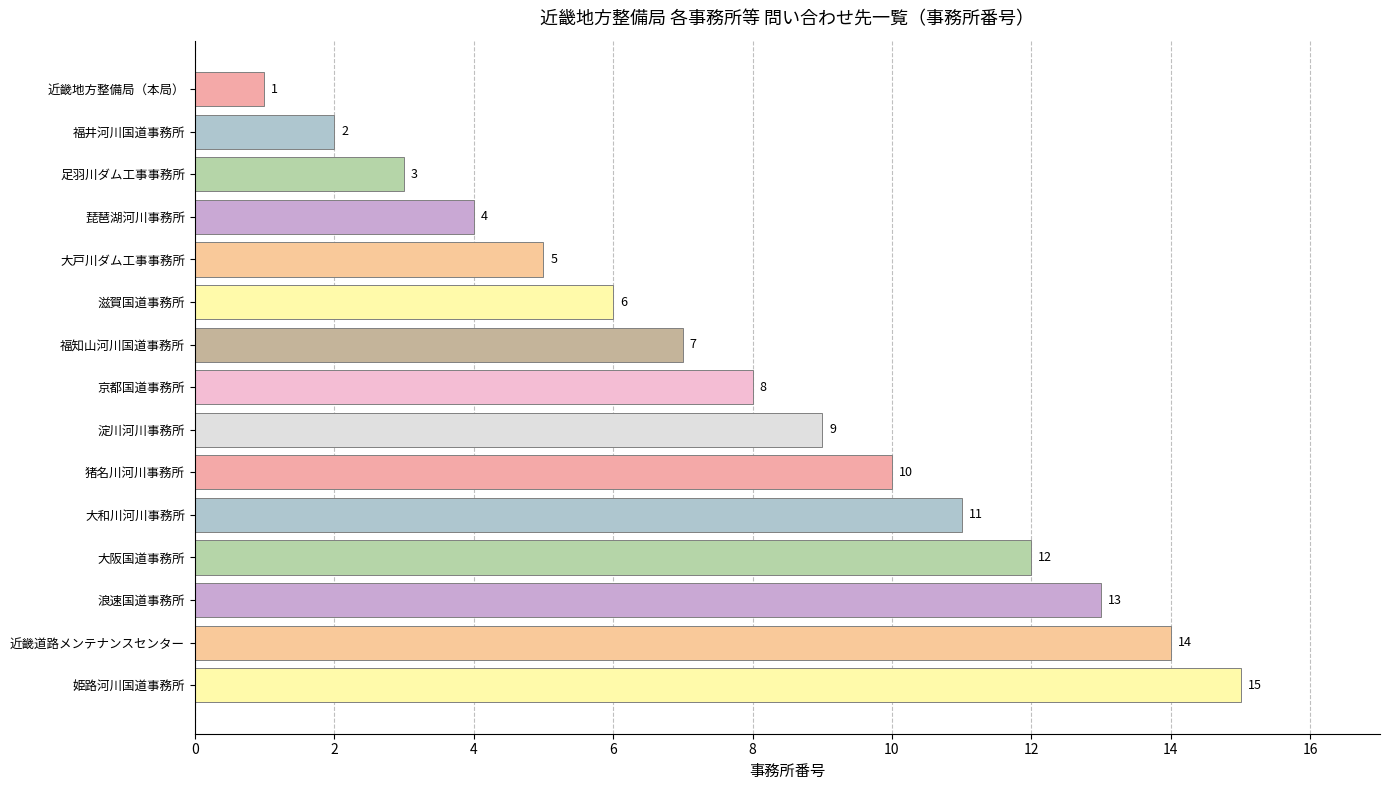

The chart shows a value of 3 at 大戸川ダム工事事務所. True or false?

False